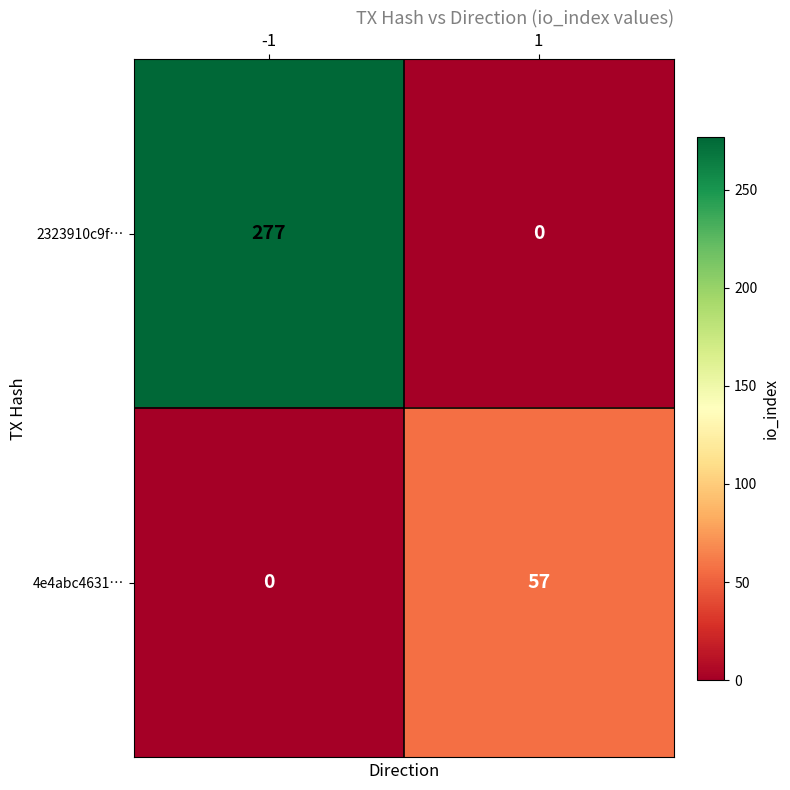

The 4e4abc4631… series shows 0 at -1. True or false?

True